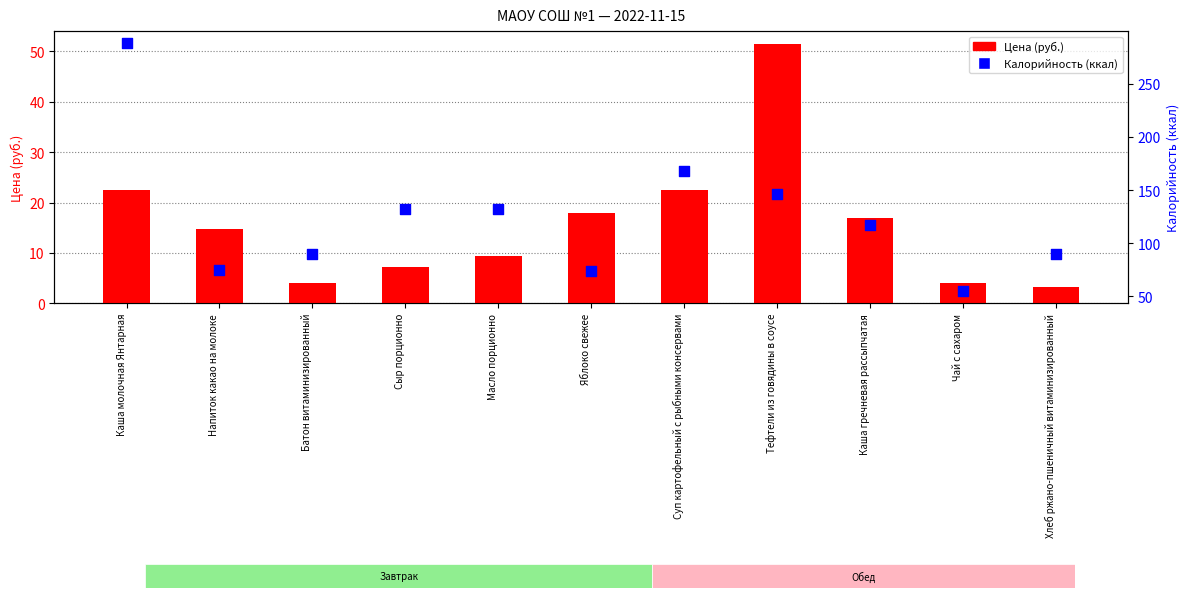

What is the total value across all series at Батон витаминизированный?

94.0